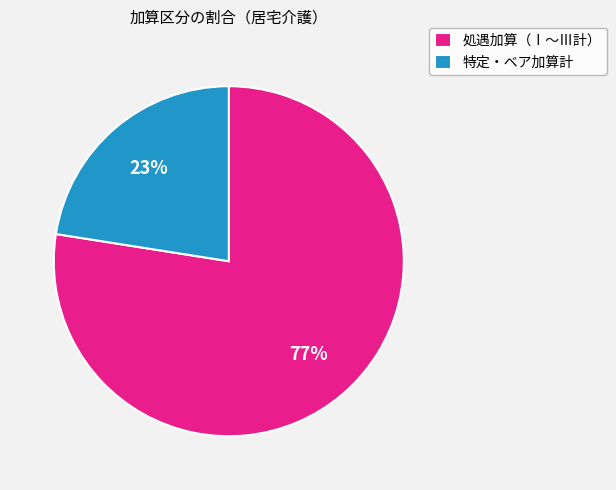

Which slice is the largest?

処遇加算（Ⅰ～Ⅲ計）